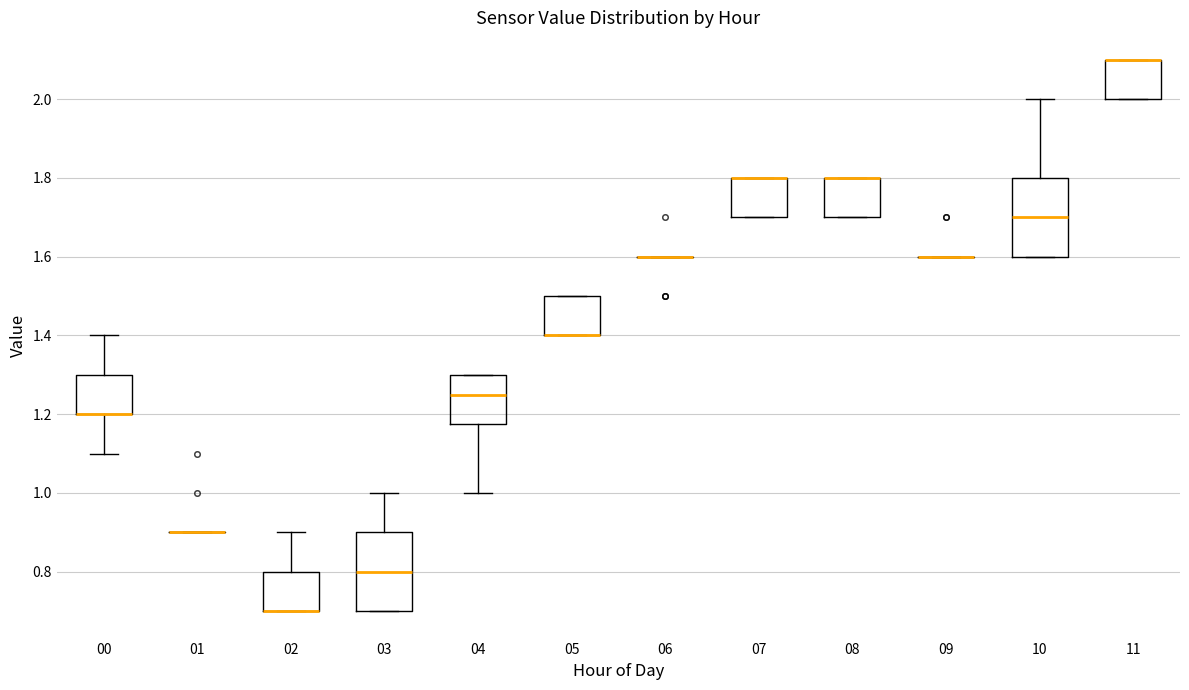

Reading left to right, transcribe this box plot: for each box, give where its median line is, the range the box spans, and where its two whiskers end, as read against the y-axis. The values are not printed on the chart, so give them approximately, as read against the axis.

00: median 1.20 (drawn on the box's lower edge), box 1.20 to 1.30, whiskers 1.10 to 1.40
01: box collapsed to a line at 0.90, whiskers 0.90 to 0.90
02: median 0.70 (drawn on the box's lower edge), box 0.70 to 0.80, whiskers 0.70 to 0.90
03: median 0.80, box 0.70 to 0.90, whiskers 0.70 to 1.00
04: median 1.26, box 1.18 to 1.30, whiskers 1.00 to 1.30
05: median 1.40 (drawn on the box's lower edge), box 1.40 to 1.50, whiskers 1.40 to 1.50
06: box collapsed to a line at 1.60, whiskers 1.60 to 1.60
07: median 1.80 (drawn on the box's upper edge), box 1.70 to 1.80, whiskers 1.70 to 1.80
08: median 1.80 (drawn on the box's upper edge), box 1.70 to 1.80, whiskers 1.70 to 1.80
09: box collapsed to a line at 1.60, whiskers 1.60 to 1.60
10: median 1.70, box 1.60 to 1.80, whiskers 1.60 to 2.00
11: median 2.10 (drawn on the box's upper edge), box 2.00 to 2.10, whiskers 2.00 to 2.10